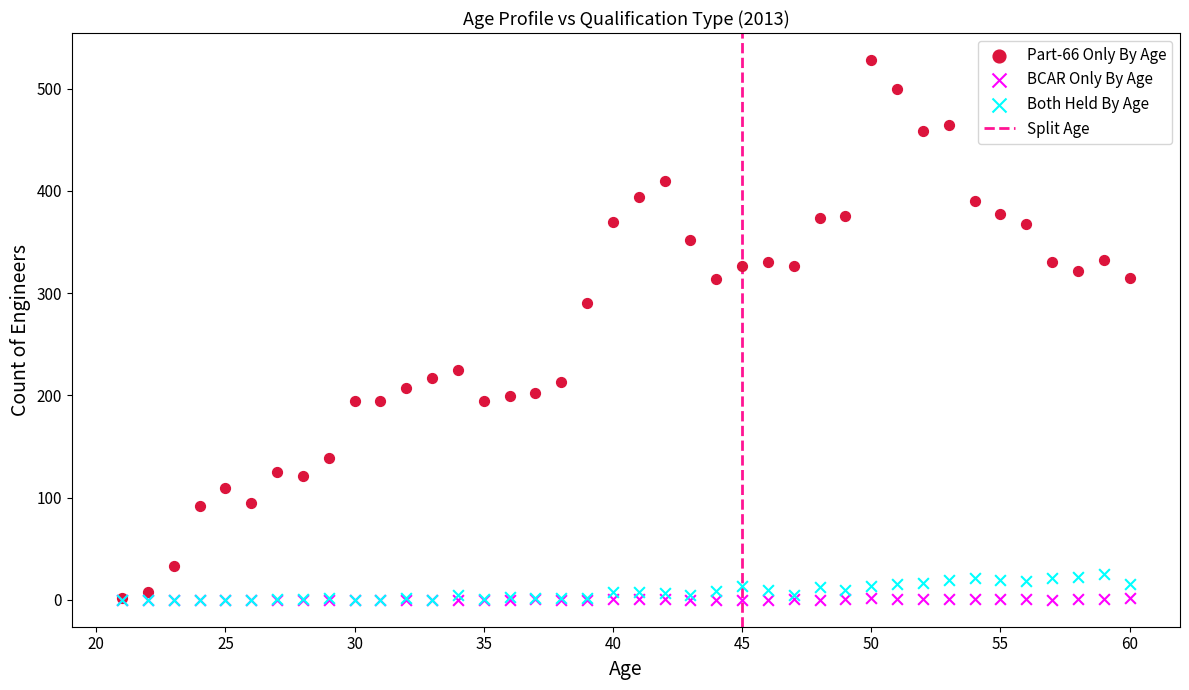

Across all series, what Y value is closest to 264?

290